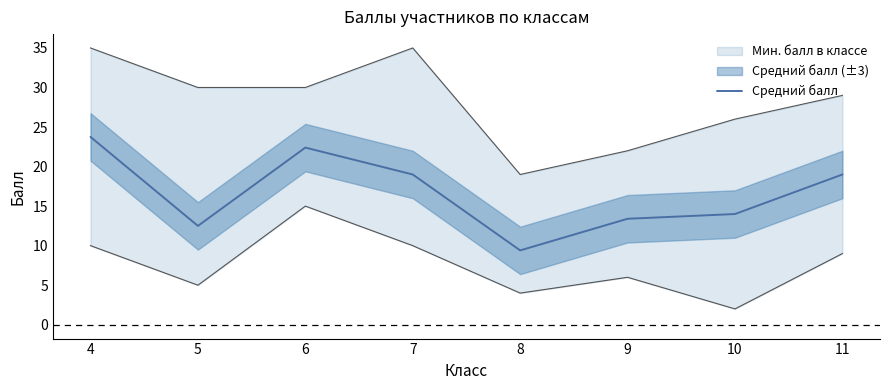

True or false: Макс. балл в классе has a value of 22.0 at 9.

True